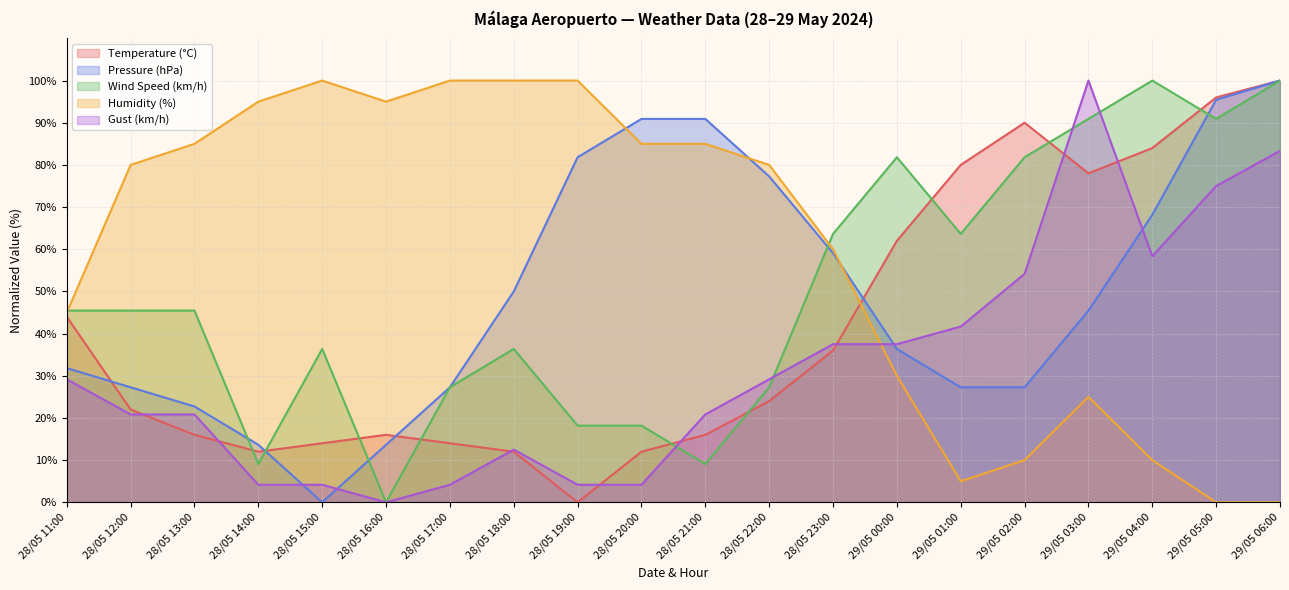

Count the number of categories in the chart.

20